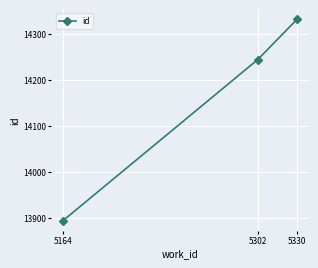

What is the difference between the values at 5164 and 5302?

350